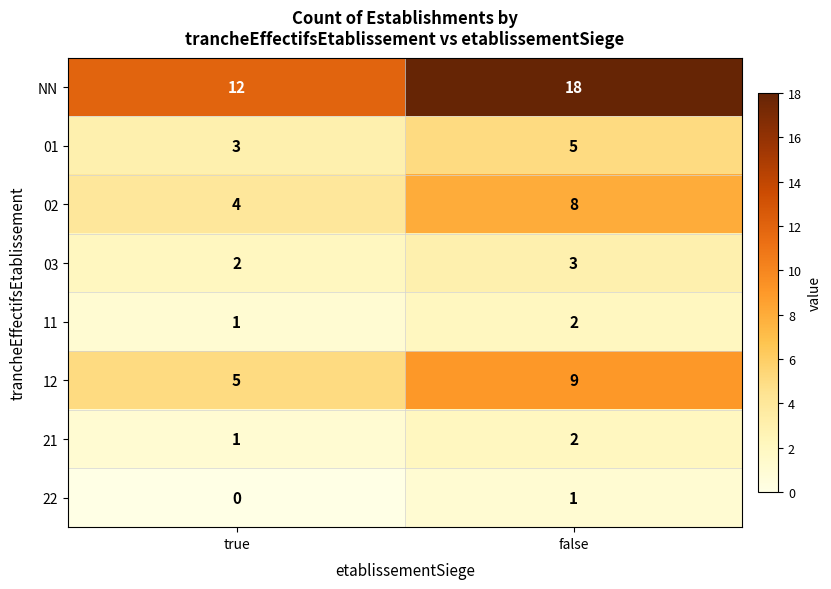

What is the total value across all series at false?

48